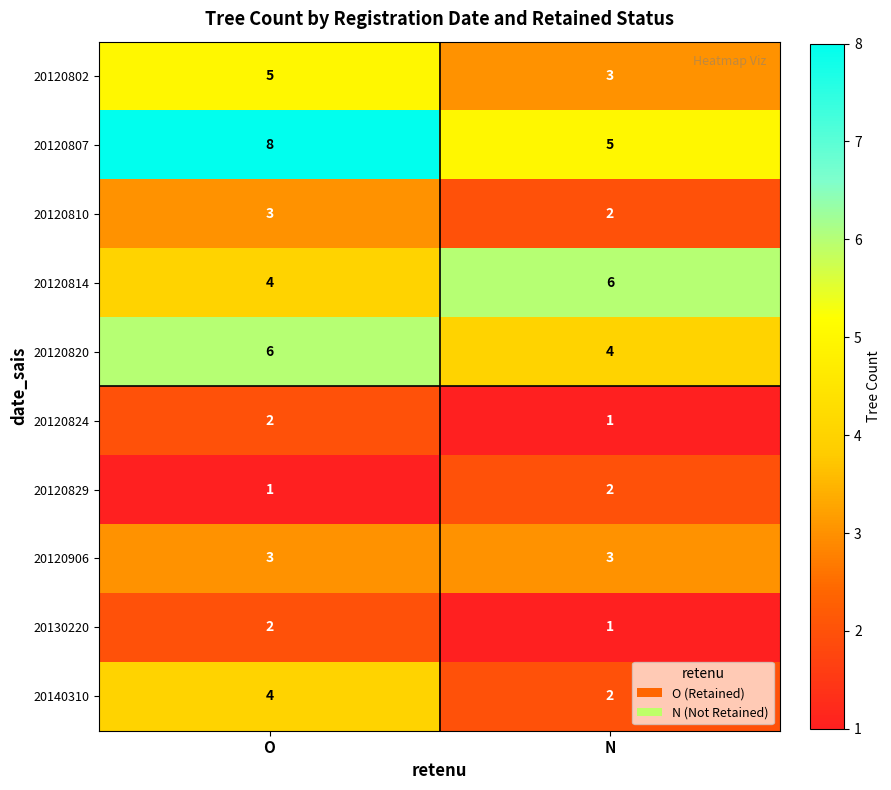

At which category is the sum across all series the highest?

O